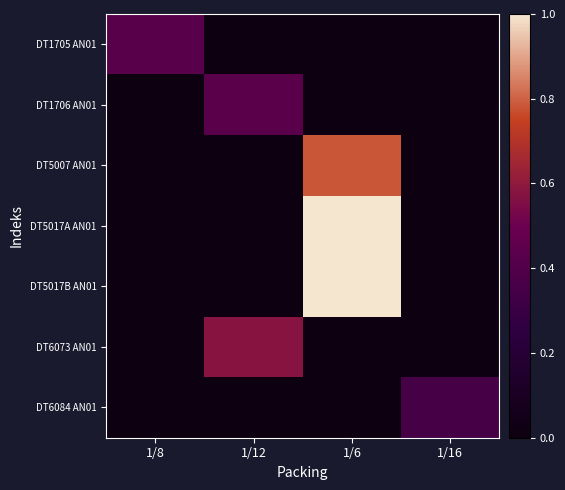

How many categories are shown in the chart?

4